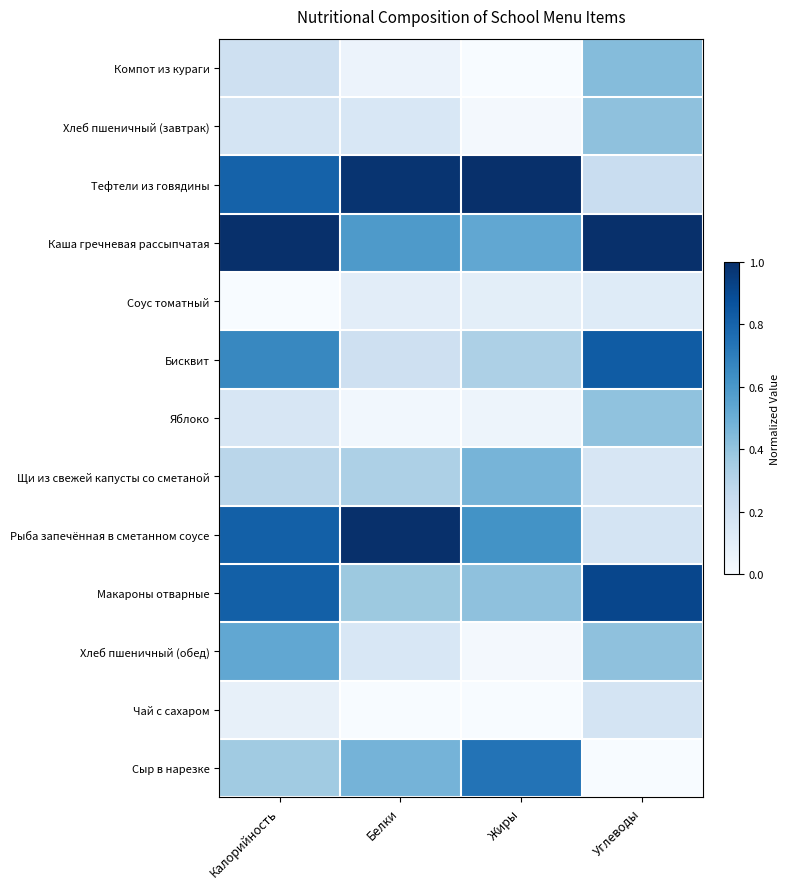

Which series has the widest spread of values?

Рыба запечённая в сметанном соусе